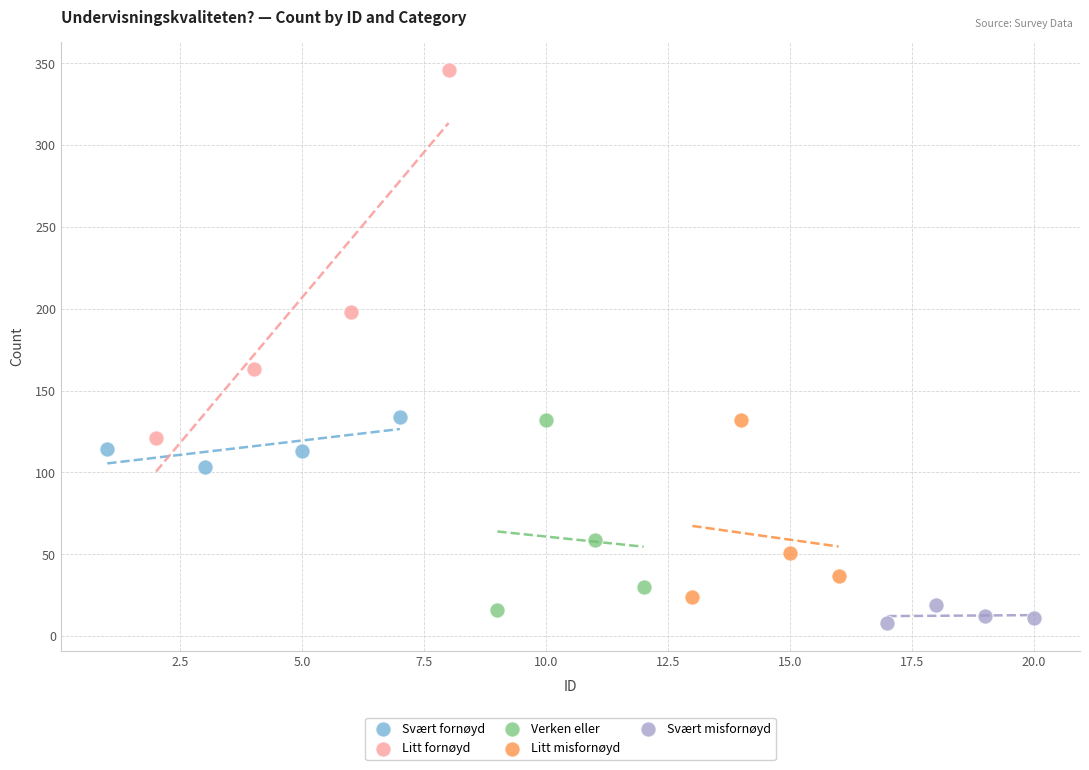

What are all the series names shown in the legend?

Svært fornøyd, Litt fornøyd, Verken eller, Litt misfornøyd, Svært misfornøyd